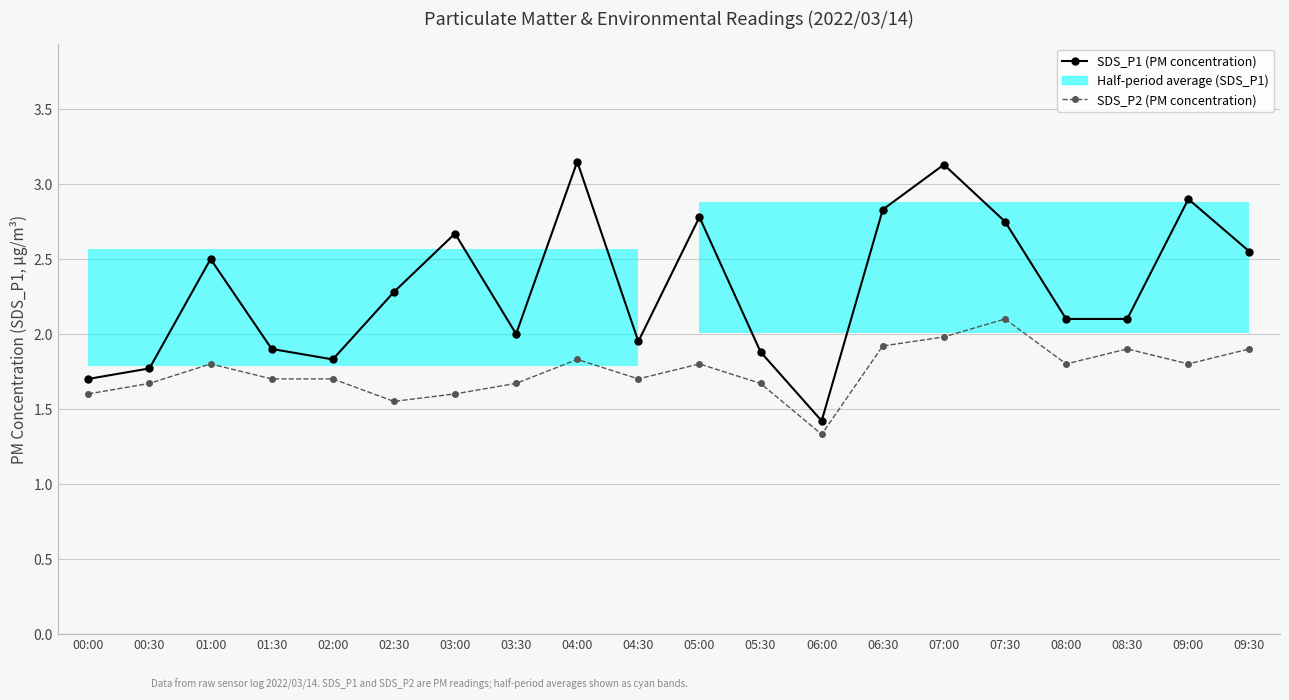

Is the value of SDS_P2 (PM concentration) at 05:00 greater than the value of SDS_P1 (PM concentration) at 04:30?

No